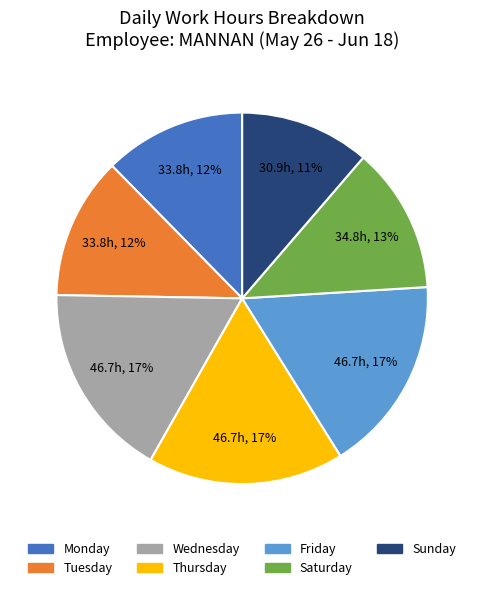

To the nearest percent, what is the difference between the largest and smallest slice percentages?

6%